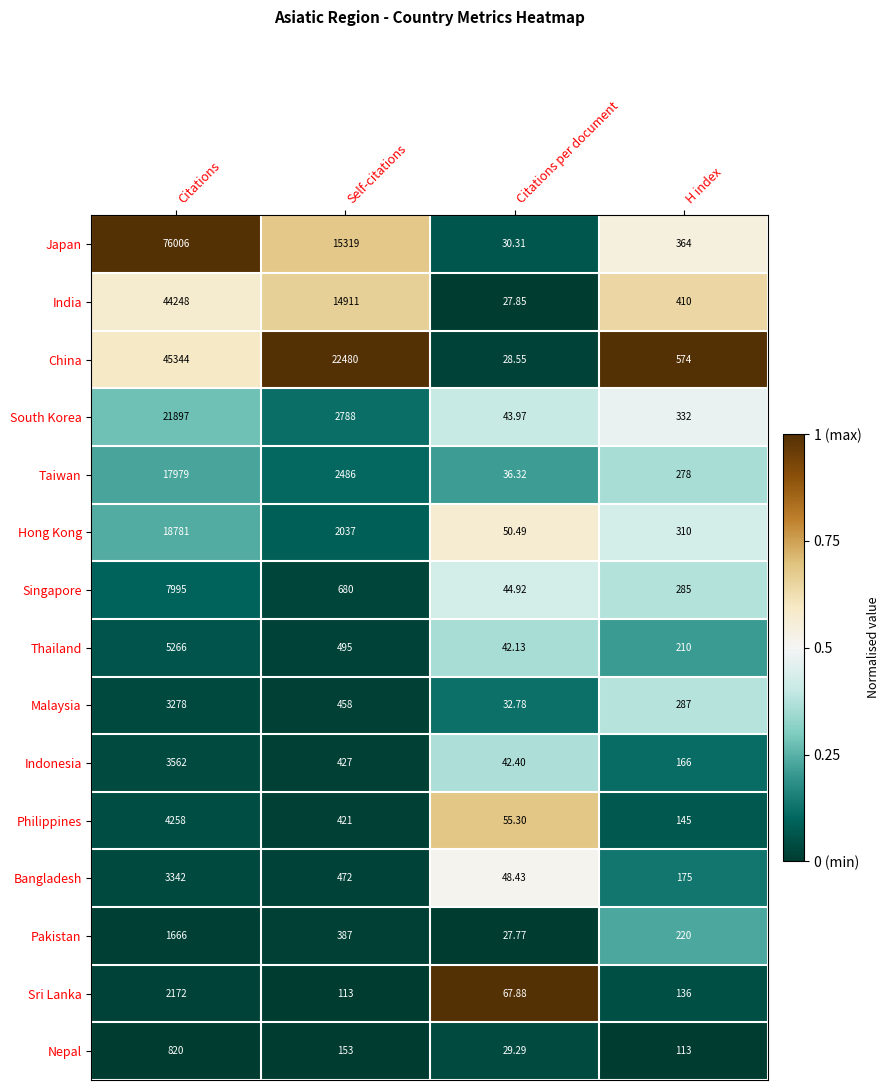

At which label does Pakistan reach its peak?

Citations